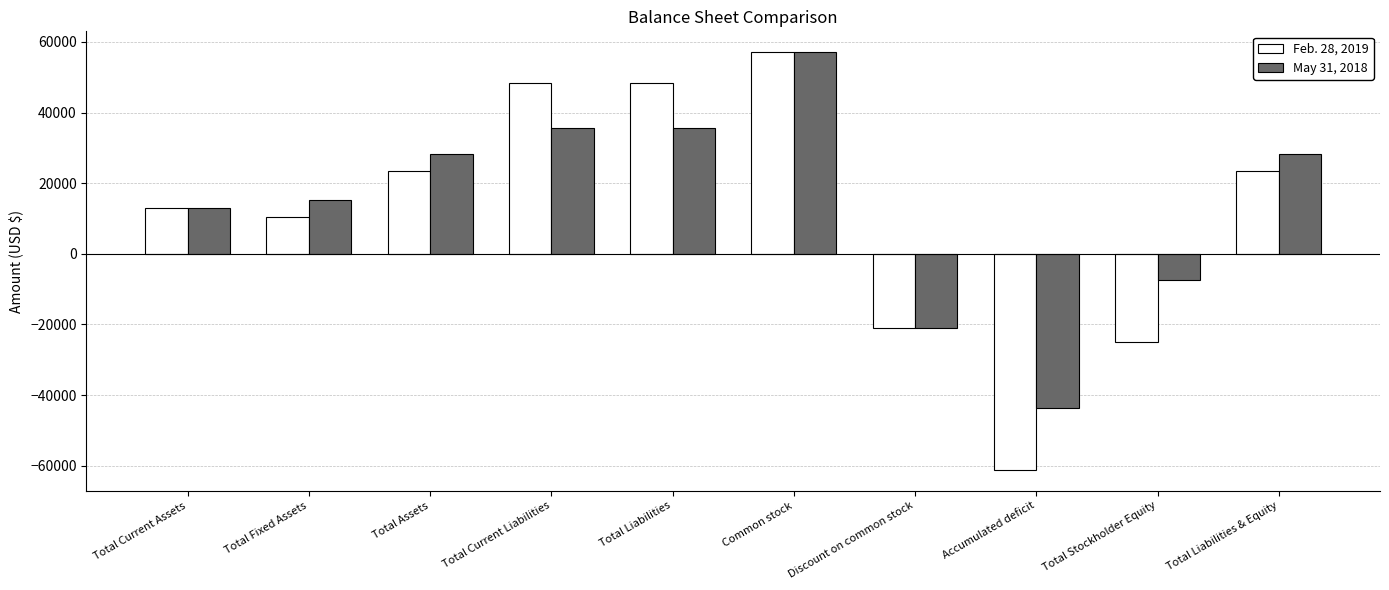

At which label is Feb. 28, 2019 closest to -2037?

Total Fixed Assets